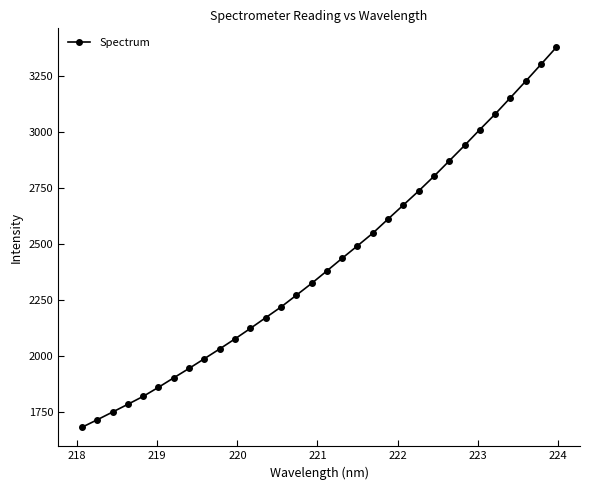

What is the sum of all values?

77329.6